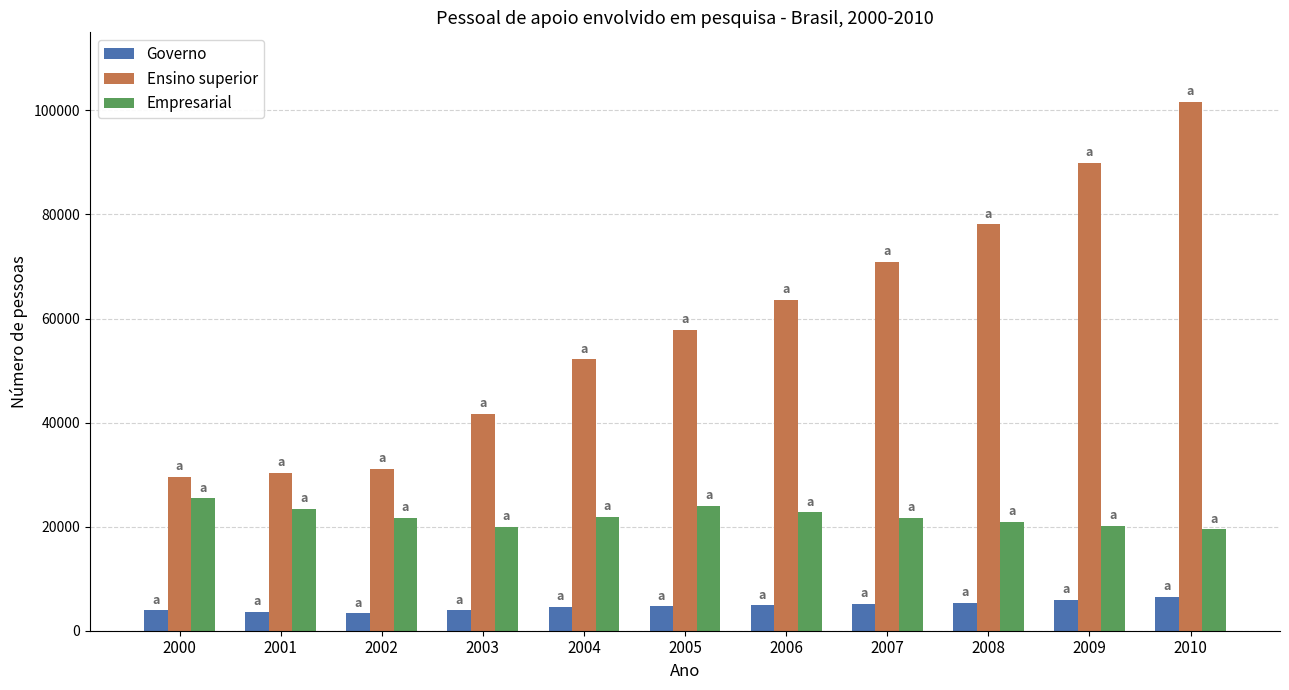

Between 2001 and 2004, which series saw the biggest shift?

Ensino superior